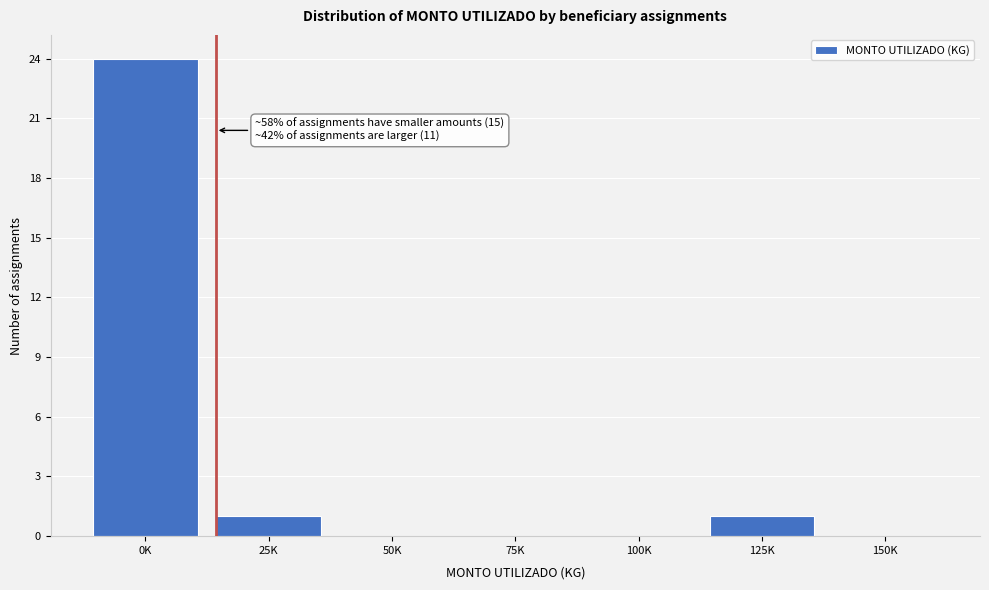

Reading left to right, extract all data points from this chart.

0K=24	25K=1	50K=0	75K=0	100K=0	125K=1	150K=0